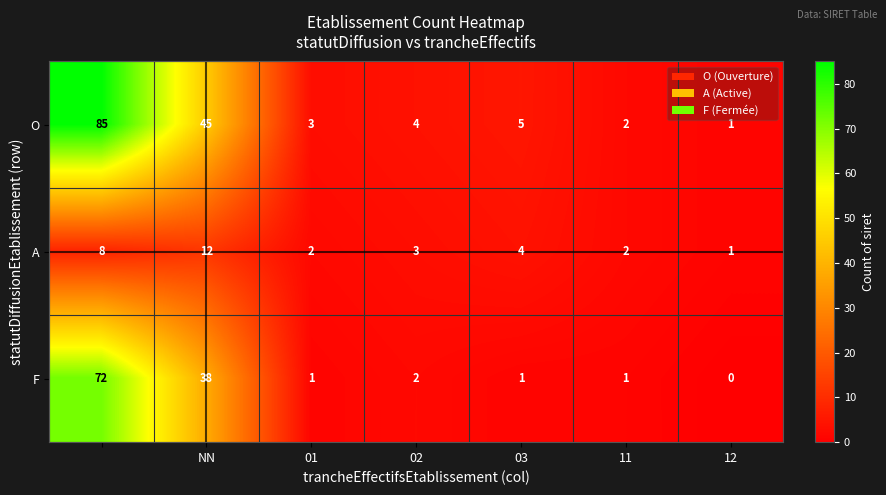

What is the maximum value shown in the chart?

85